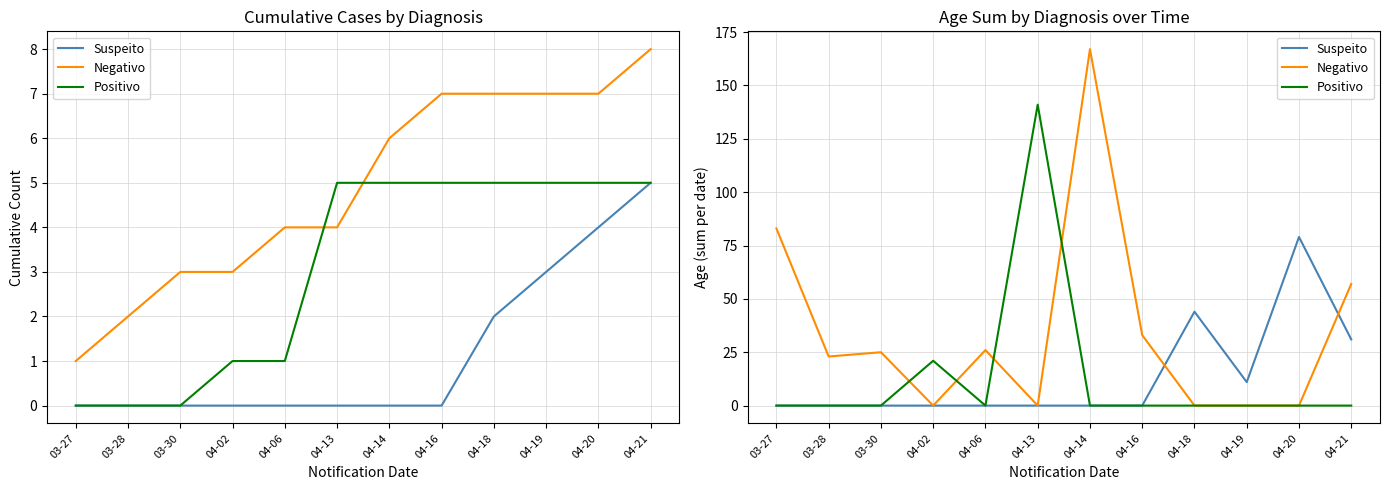

Where is the first local minimum for Positivo?

04-06